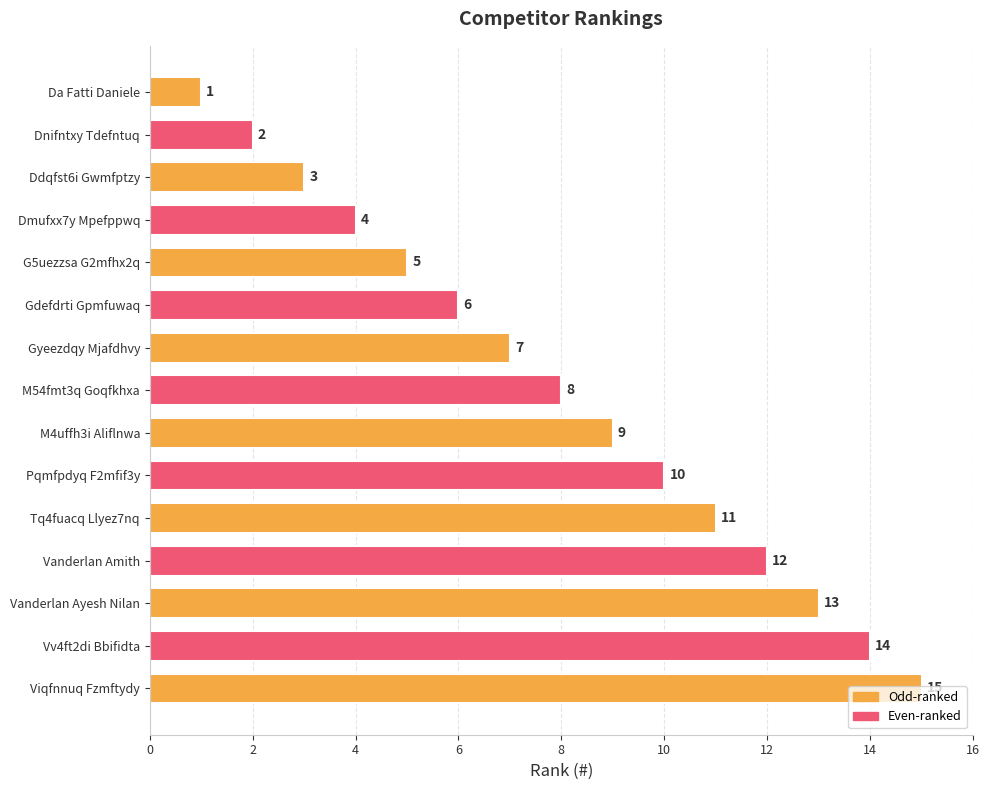

What is the average value?

8